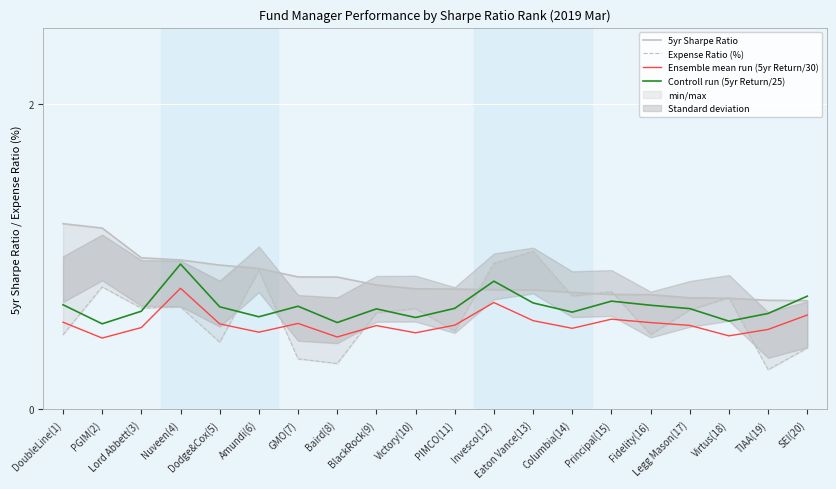

Rank the series at SEI(20) from highest to lowest value.

Controll run (5yr Return/25), 5yr Sharpe Ratio, Ensemble mean run (5yr Return/30), Expense Ratio (%)